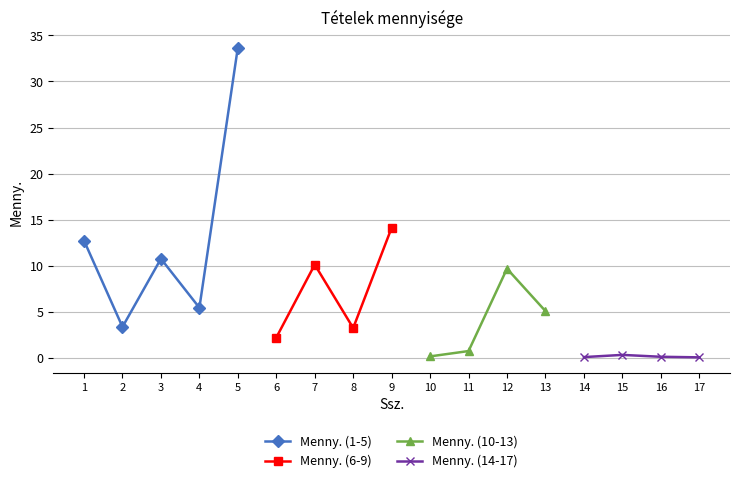

At which category is the sum across all series the highest?

5